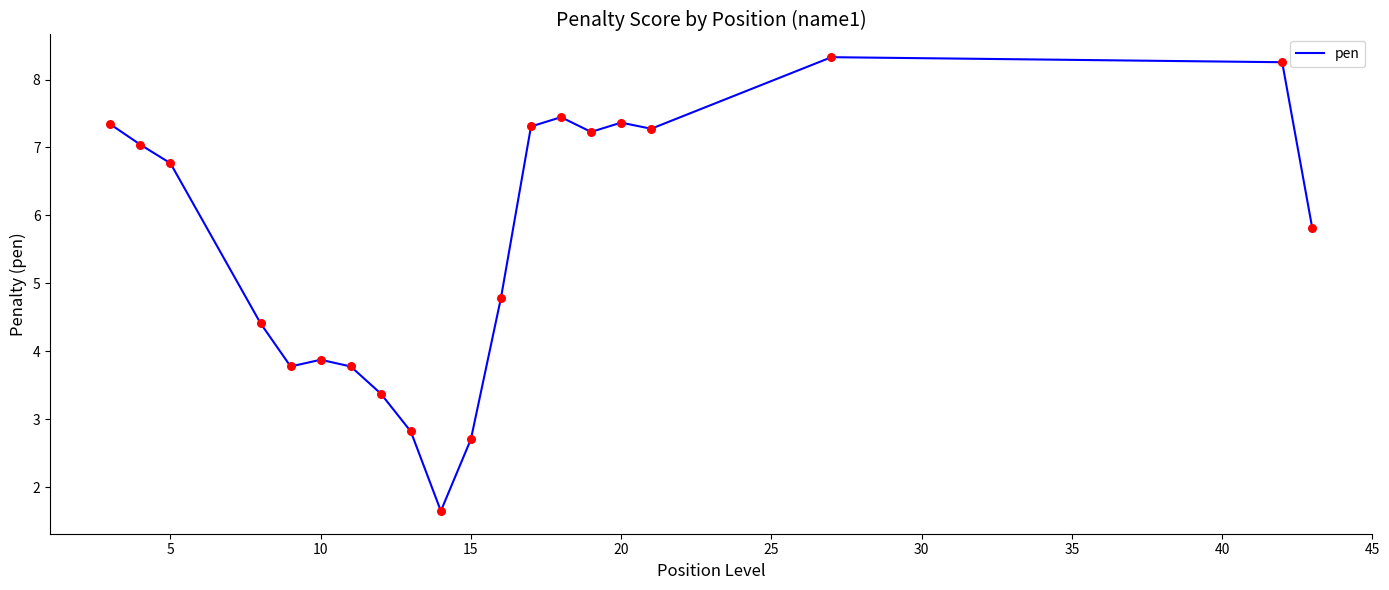

What is the maximum value shown in the chart?

8.3